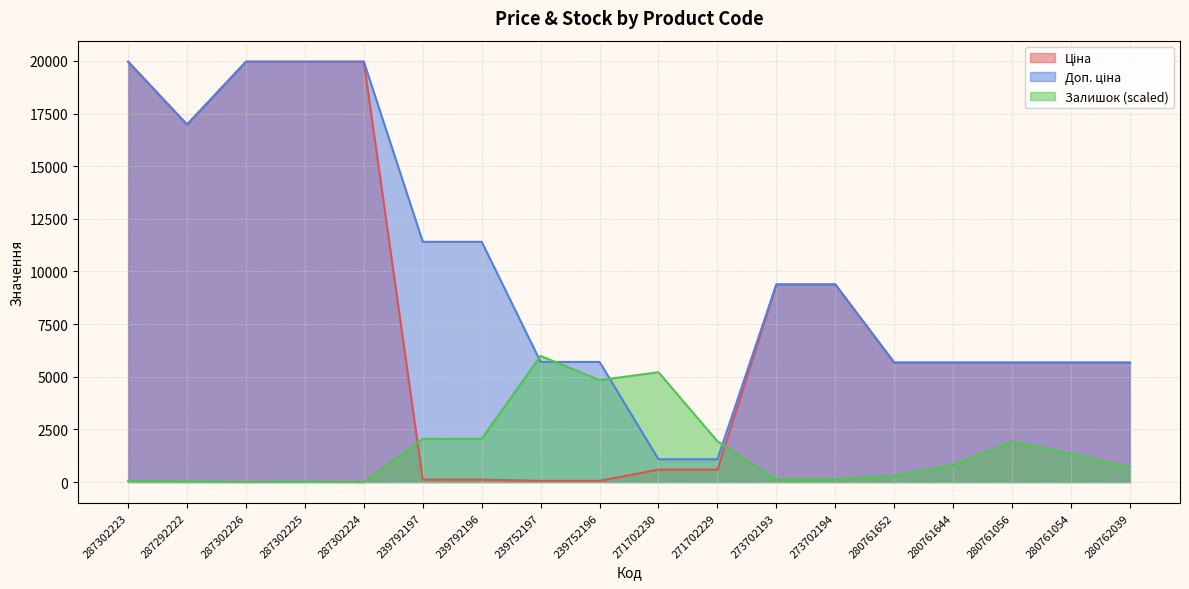

What is the label of the 2nd point from the left?

287292222